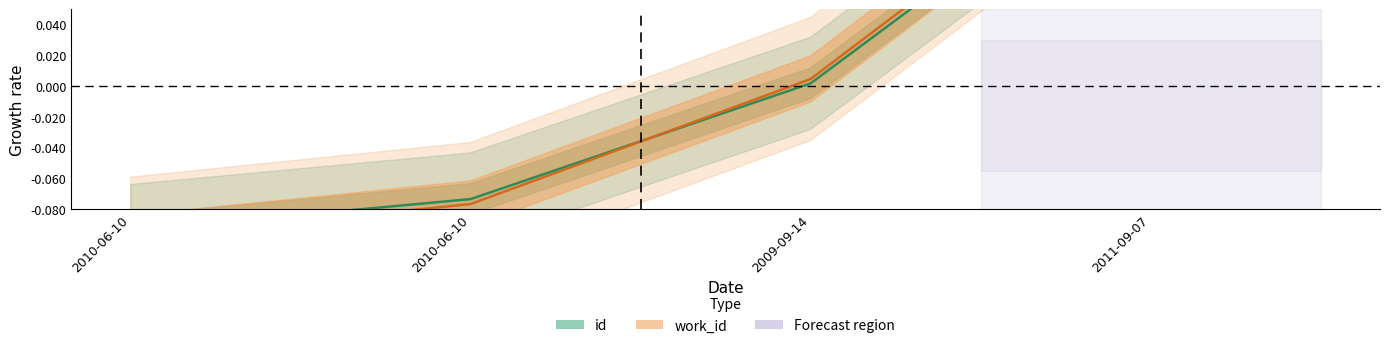

List the series in order of their peak value, lowest first.

id, work_id